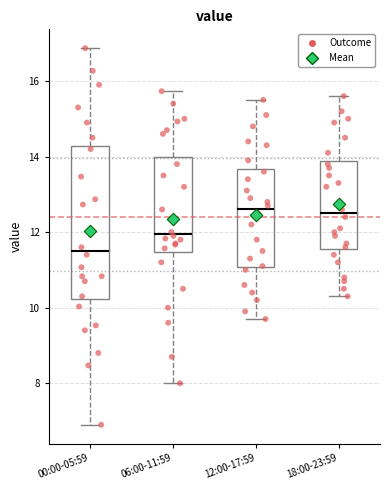

Reading left to right, transcribe this box plot: for each box, give where its median line is, the range the box spans, and where its two whiskers end, as read against the y-axis. The values are not printed on the chart, so give them approximately, as read against the axis.

00:00-05:59: median 11.6, box 10.2 to 14.2, whiskers 7.0 to 16.8
06:00-11:59: median 12.0, box 11.4 to 14.0, whiskers 8.0 to 15.8
12:00-17:59: median 12.6, box 11.0 to 13.6, whiskers 9.8 to 15.6
18:00-23:59: median 12.6, box 11.6 to 13.8, whiskers 10.4 to 15.6